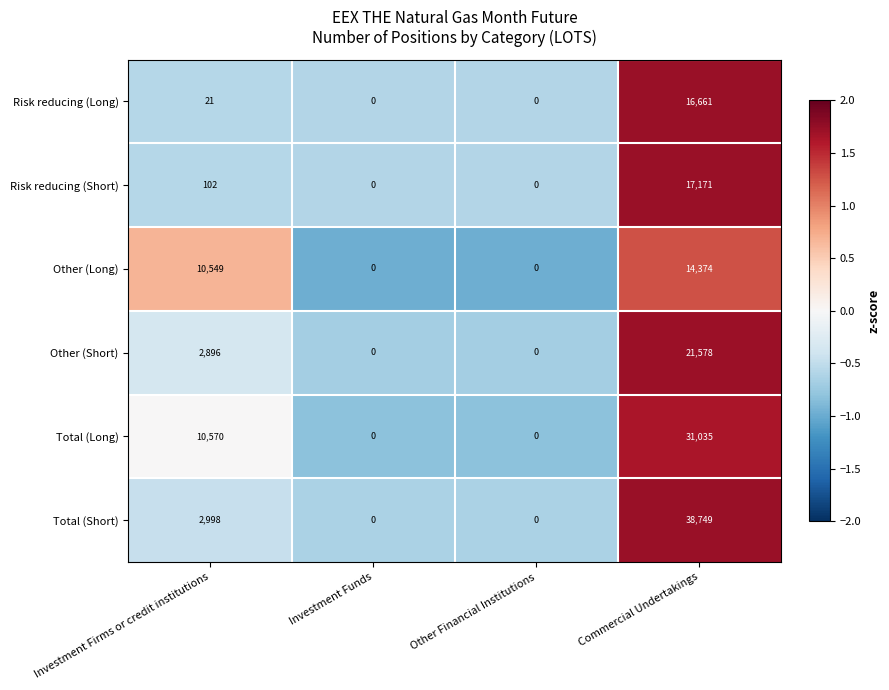

Which series changed the most between Investment Firms or credit institutions and Commercial Undertakings?

Total (Short)